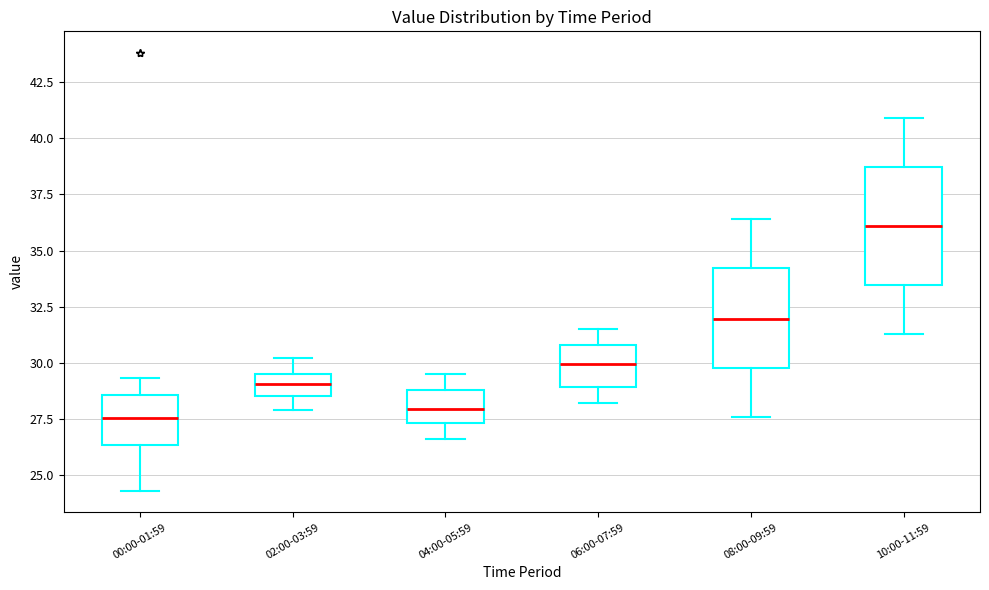

Reading left to right, transcribe this box plot: for each box, give where its median line is, the range the box spans, and where its two whiskers end, as read against the y-axis. The values are not printed on the chart, so give them approximately, as read against the axis.

00:00-01:59: median 27.5, box 26.5 to 28.5, whiskers 24.5 to 29.5
02:00-03:59: median 29.0, box 28.5 to 29.5, whiskers 28.0 to 30.0
04:00-05:59: median 28.0, box 27.5 to 29.0, whiskers 26.5 to 29.5
06:00-07:59: median 30.0, box 29.0 to 31.0, whiskers 28.0 to 31.5
08:00-09:59: median 32.0, box 30.0 to 34.0, whiskers 27.5 to 36.5
10:00-11:59: median 36.0, box 33.5 to 38.5, whiskers 31.5 to 41.0